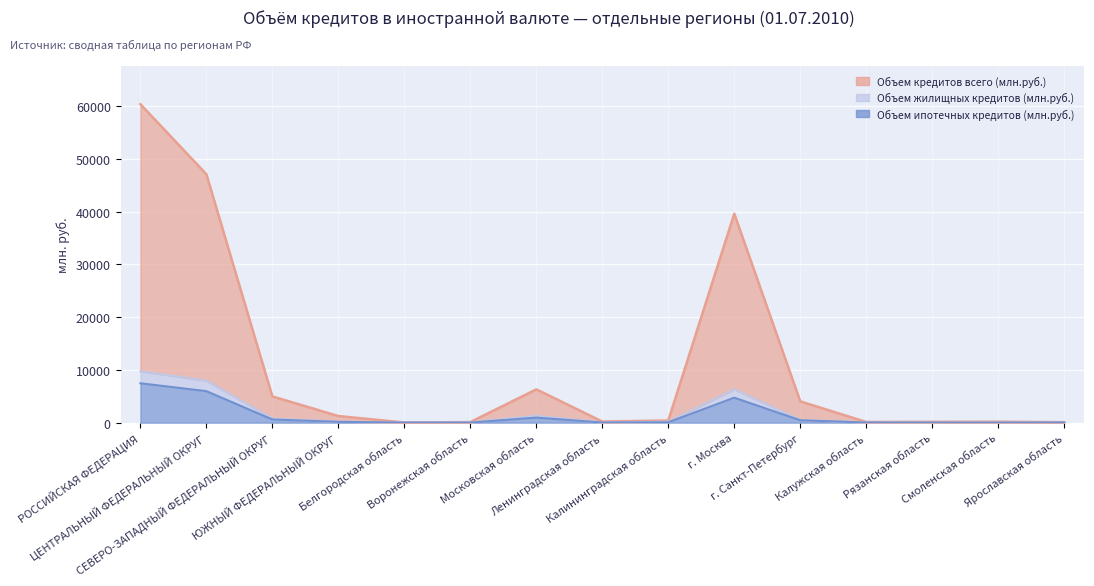

Which series has the largest range (max minus min)?

Объем кредитов всего (млн.руб.)